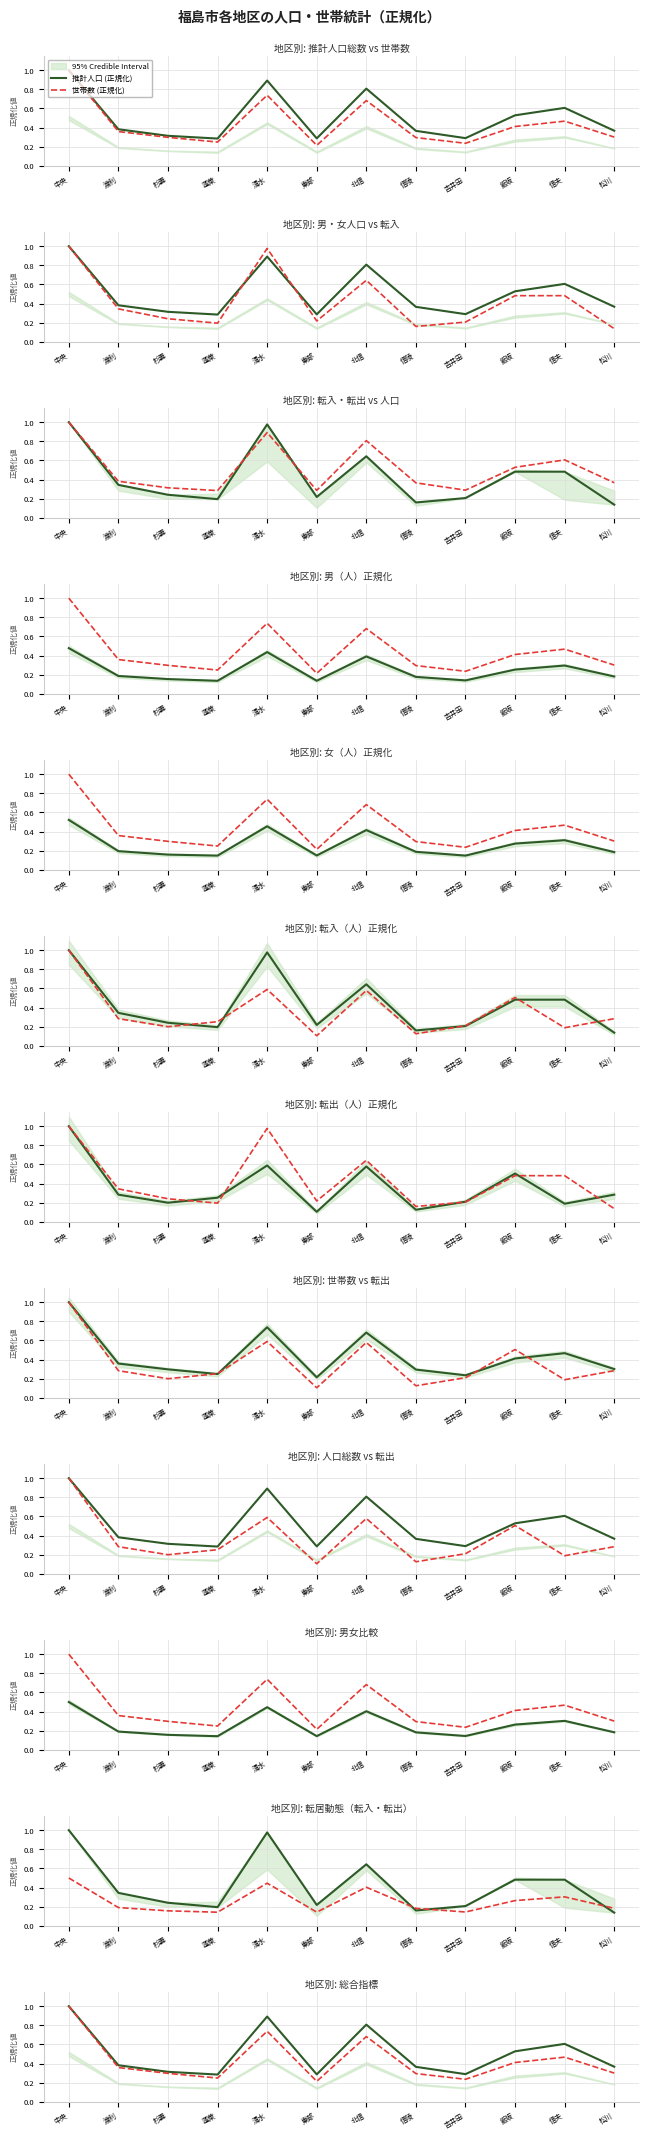

Is the value of 推計人口 (正規化) at 吉井田 greater than the value of 世帯数 (正規化) at 杉妻?

No